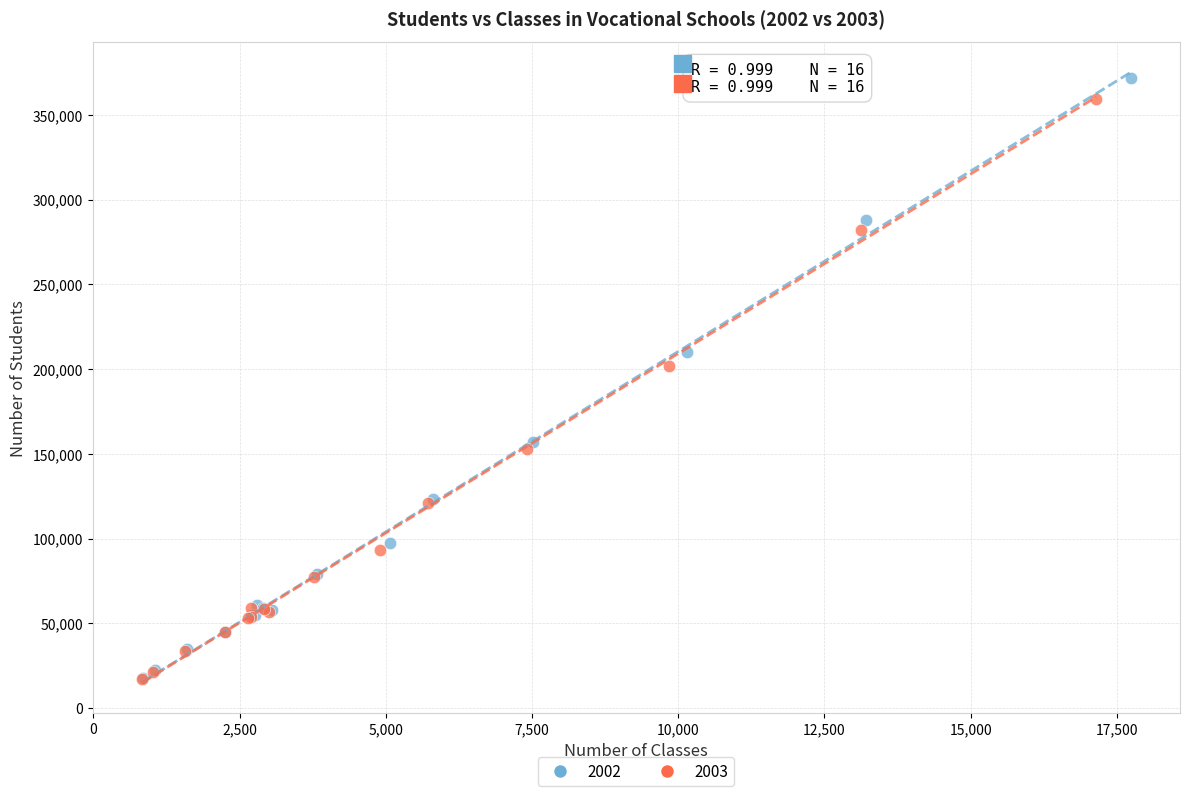

Which series has the largest Y range (max minus min)?

2002